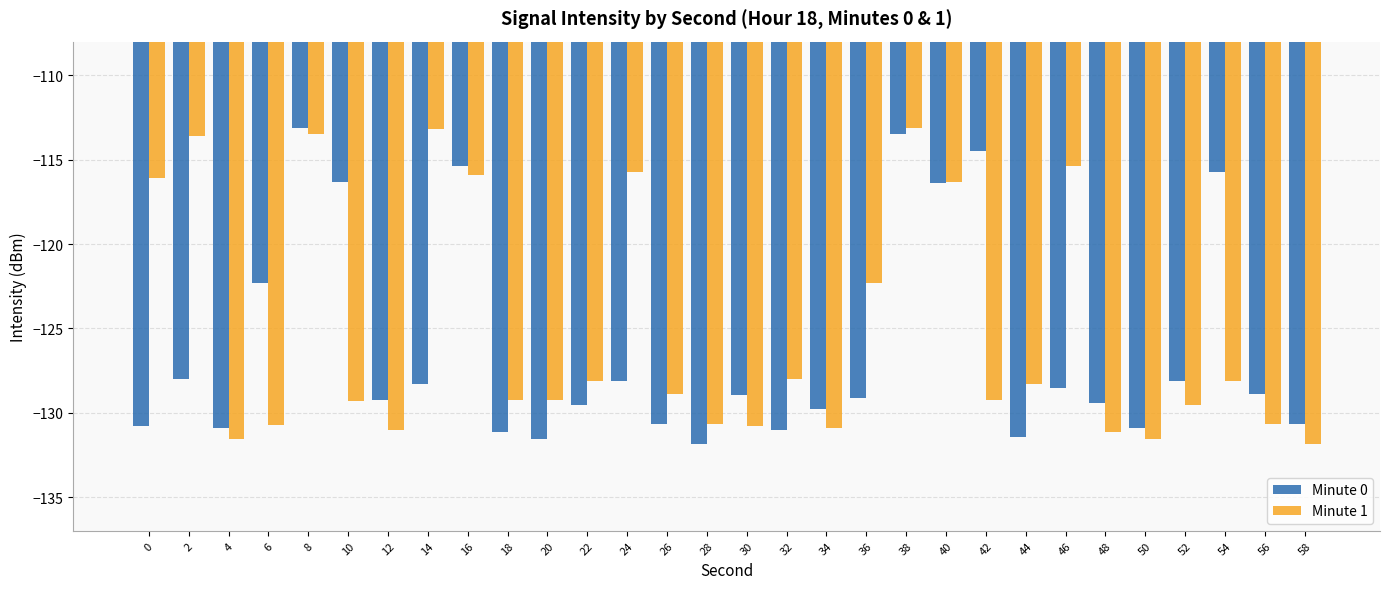

What are all the series names shown in the legend?

Minute 0, Minute 1